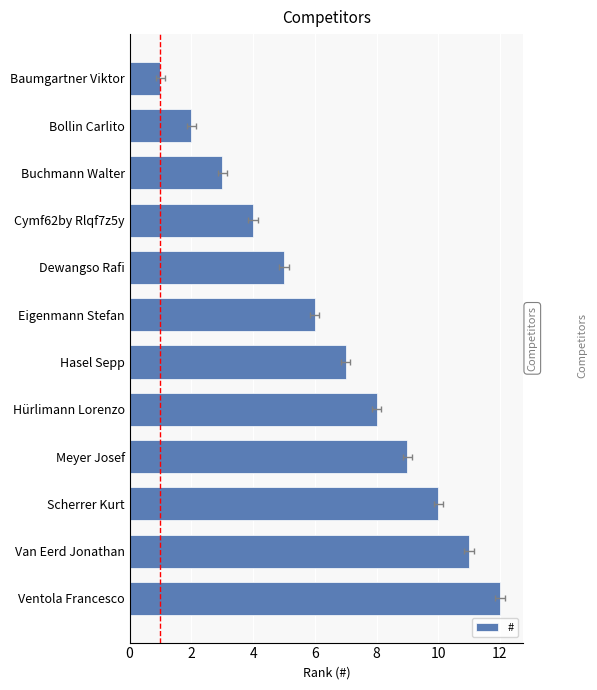

What is the minimum value shown in the chart?

1